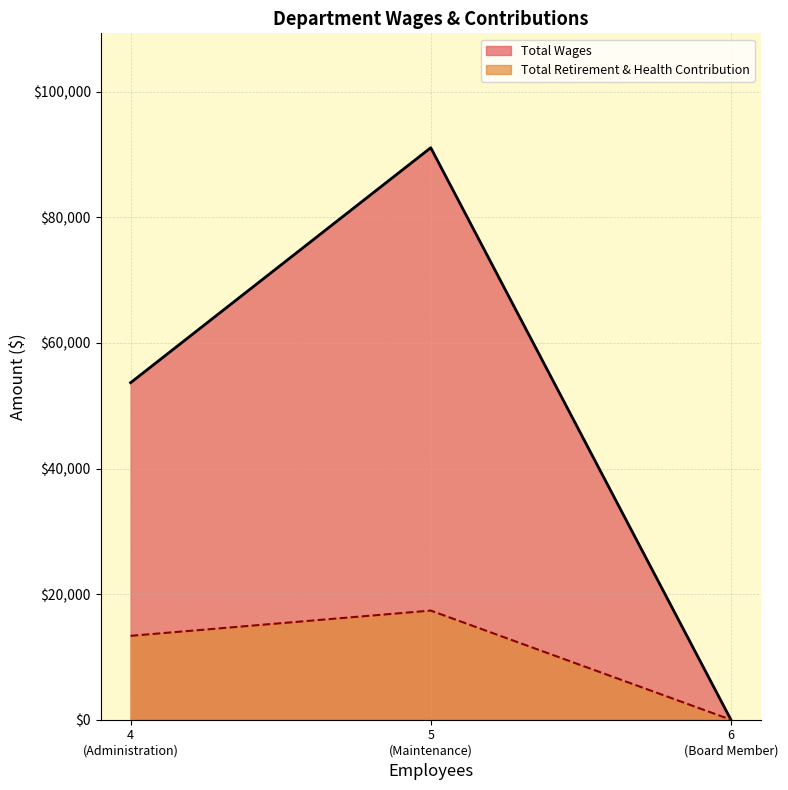

Rank the series at Board Member from lowest to highest value.

Total Wages, Total Retirement & Health Contribution